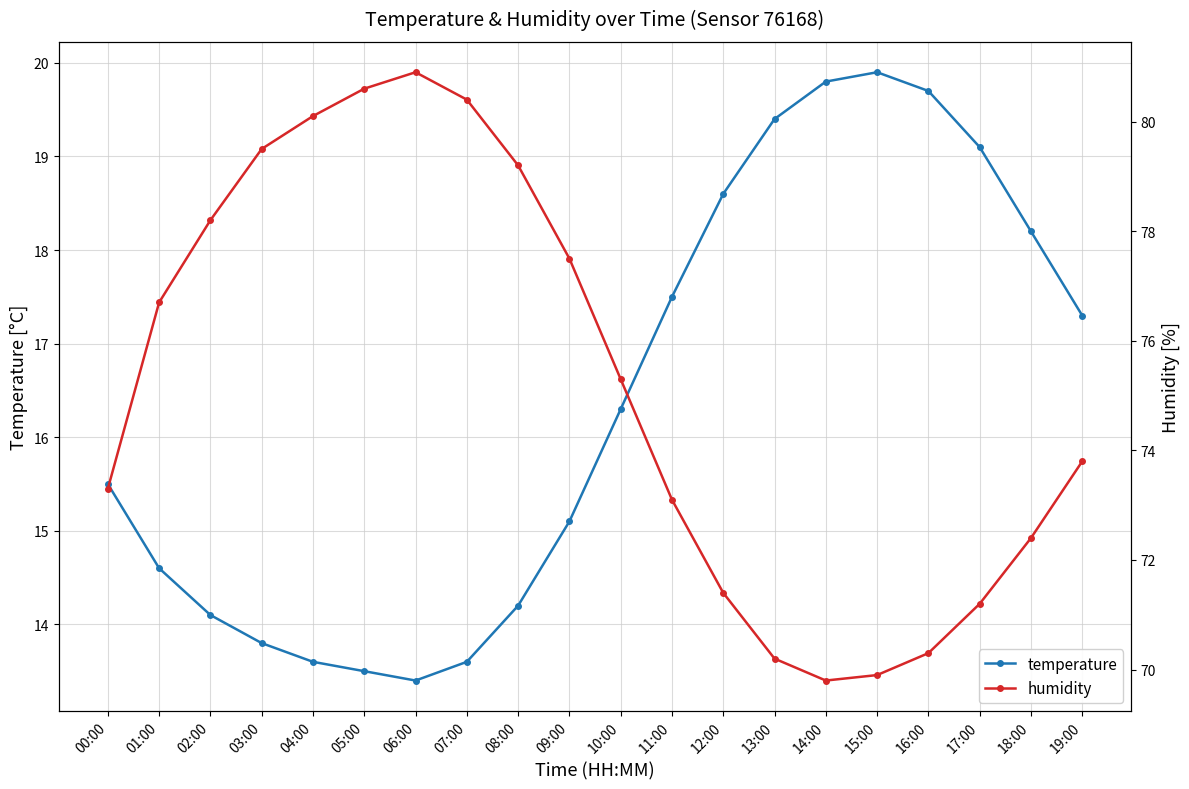

What is the label of the 9th point from the right?

11:00